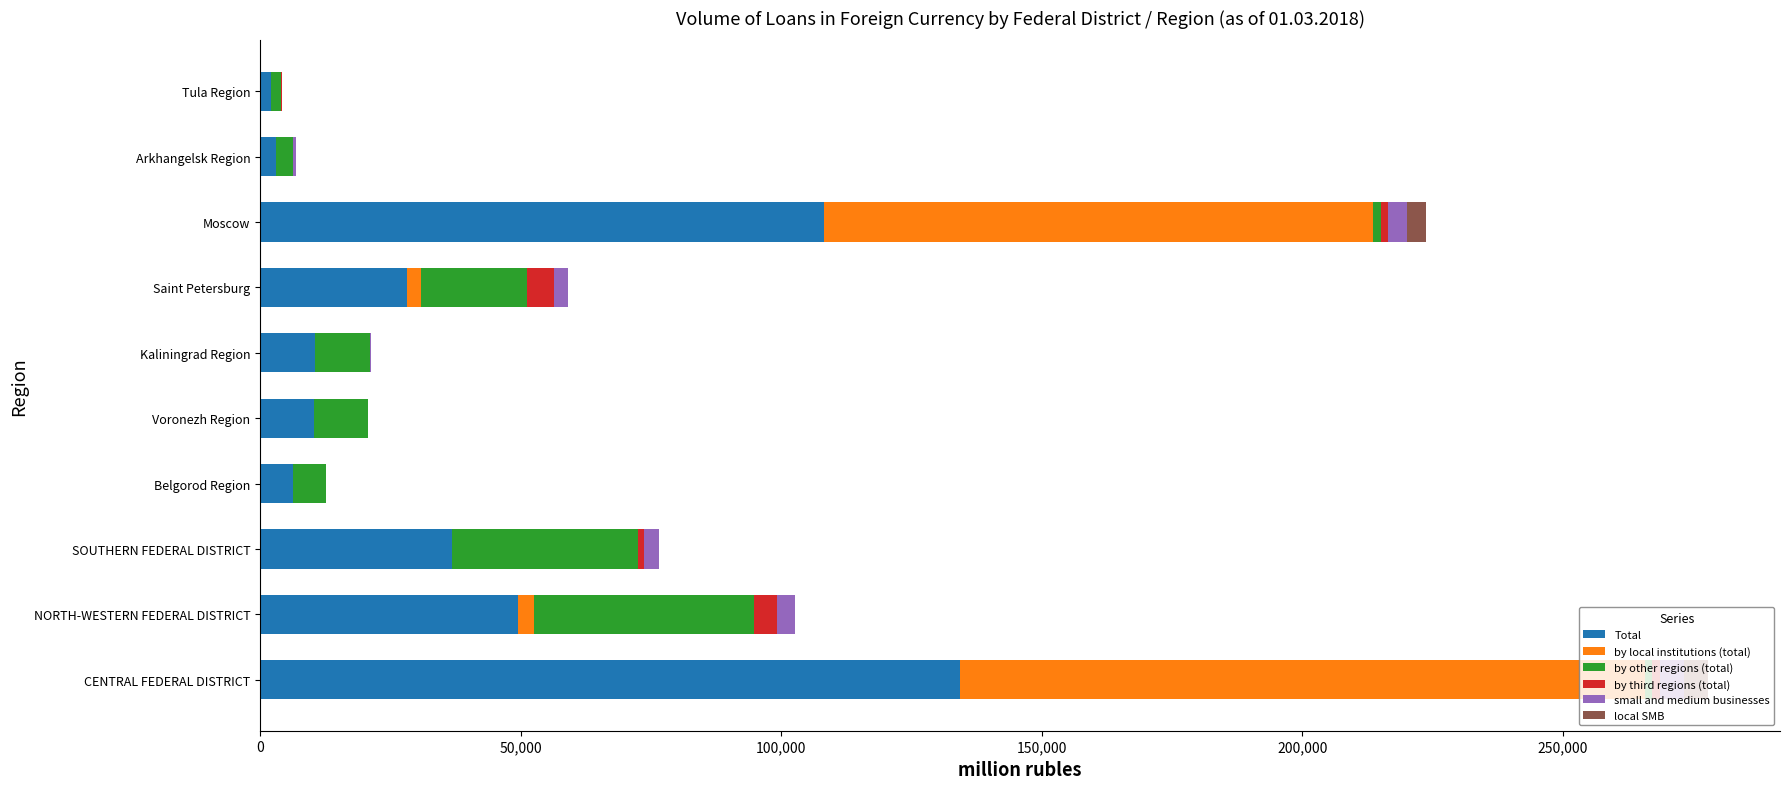

Which category has the highest value in the Total series?

CENTRAL FEDERAL DISTRICT